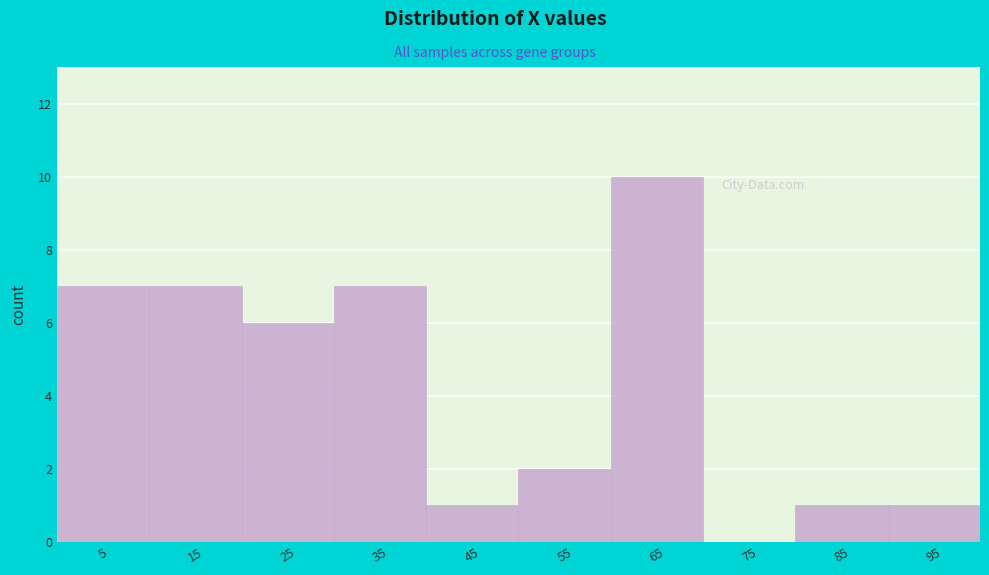

Reading left to right, list every bar in this chart as the range it spans on the x-axis followed by its height. The values are not printed on the chart, so give them approximately, as read against the axis.

0 to 10: 7
10 to 20: 7
20 to 30: 6
30 to 40: 7
40 to 50: 1
50 to 60: 2
60 to 70: 10
70 to 80: 0
80 to 90: 1
90 to 100: 1